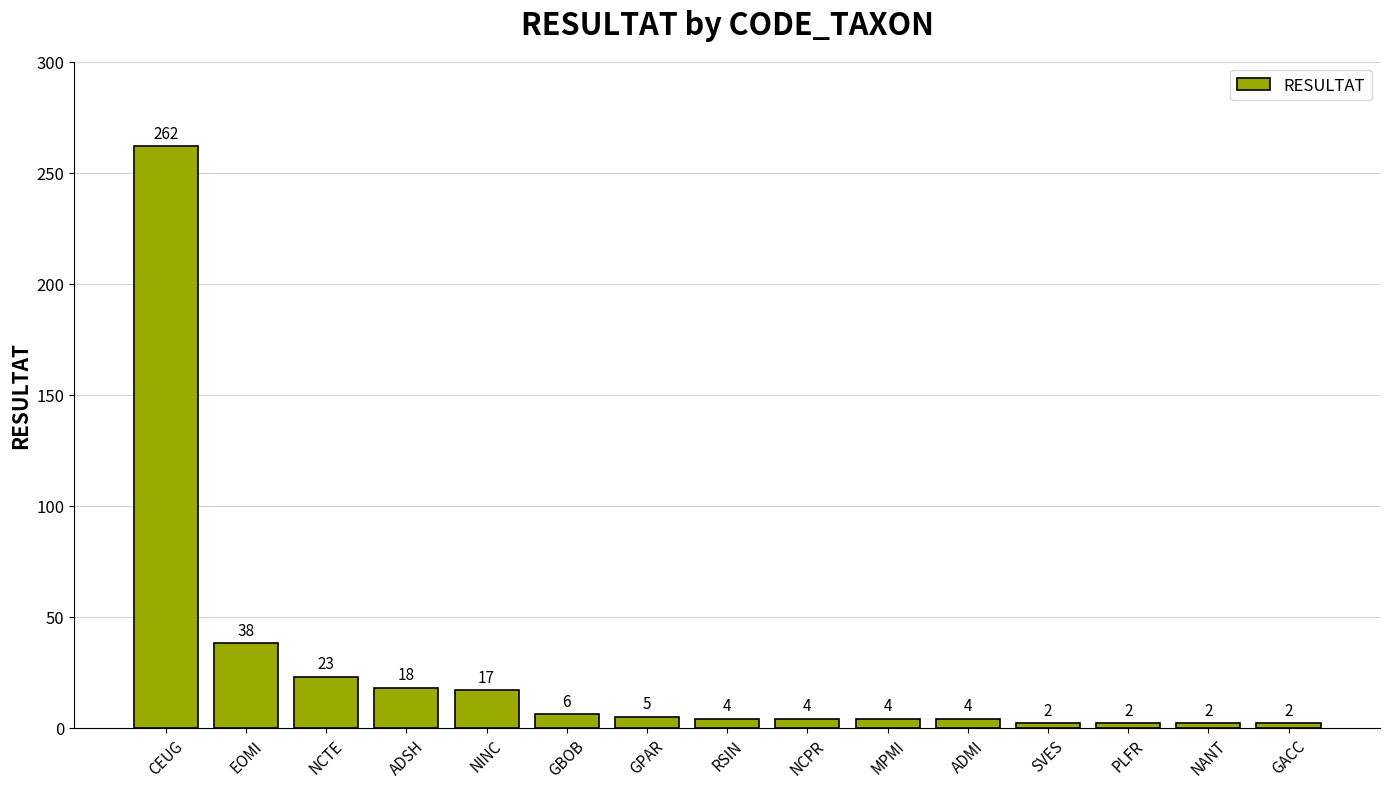

Is it true that the value at MPMI is 4?

True